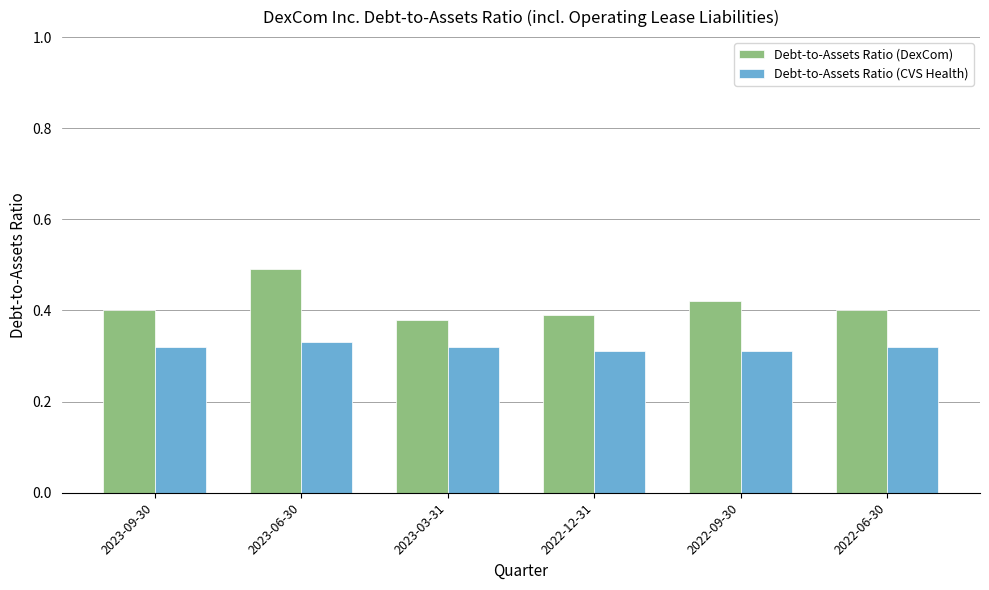

Is the value of Debt-to-Assets Ratio (CVS Health) at 2022-09-30 greater than the value of Debt-to-Assets Ratio (DexCom) at 2022-12-31?

No